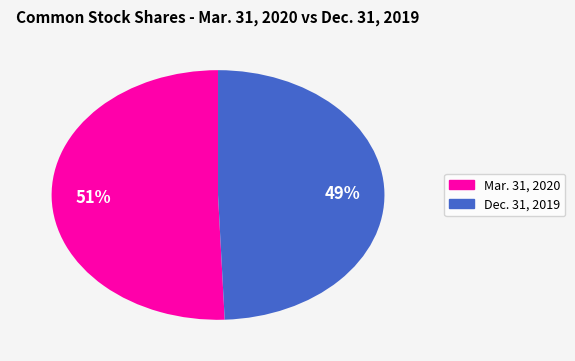

How many slices are in this pie chart?

2